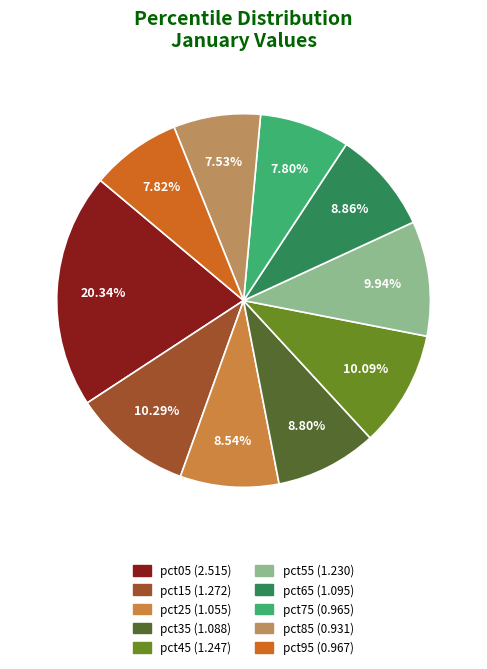

What is the total percentage of pct45 and pct25?

18.6%